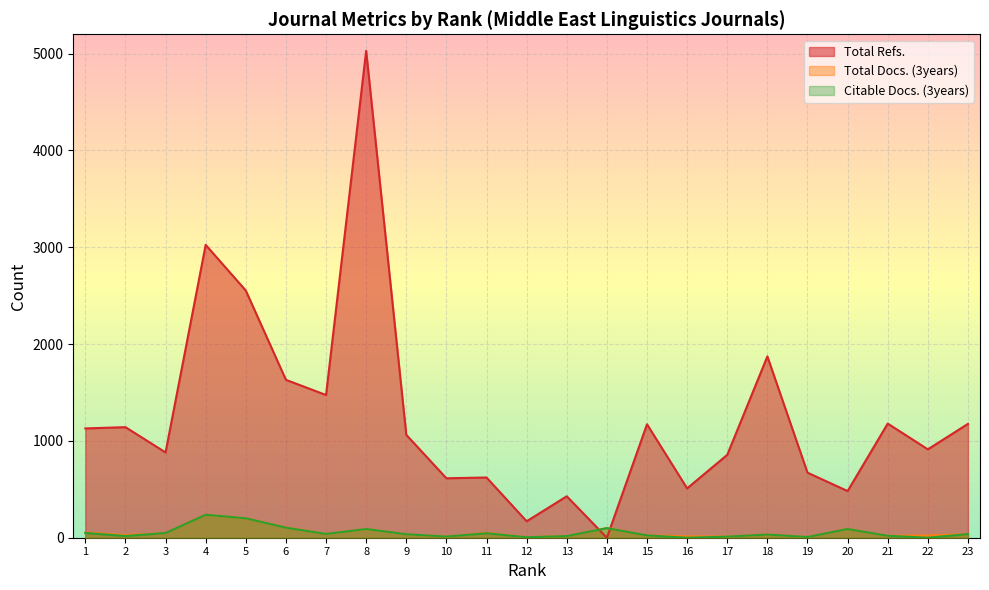

True or false: Citable Docs. (3years) has a value of 201 at 5.

True